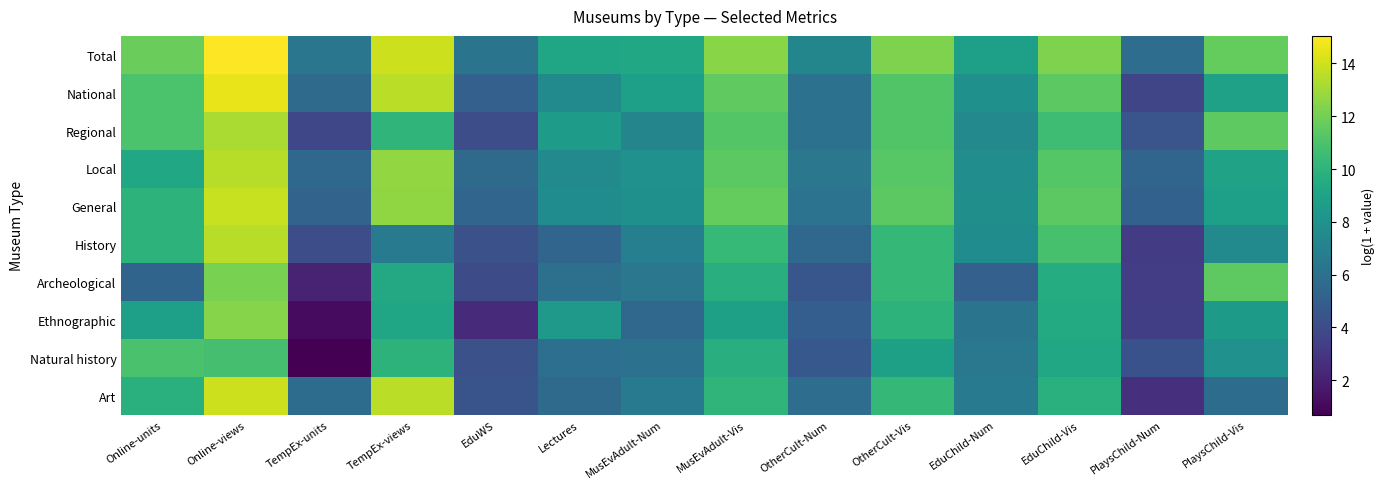

Rank the series at Lectures from lowest to highest value.

History, Art, Natural history, Archeological, Local, National, General, Ethnographic, Regional, Total